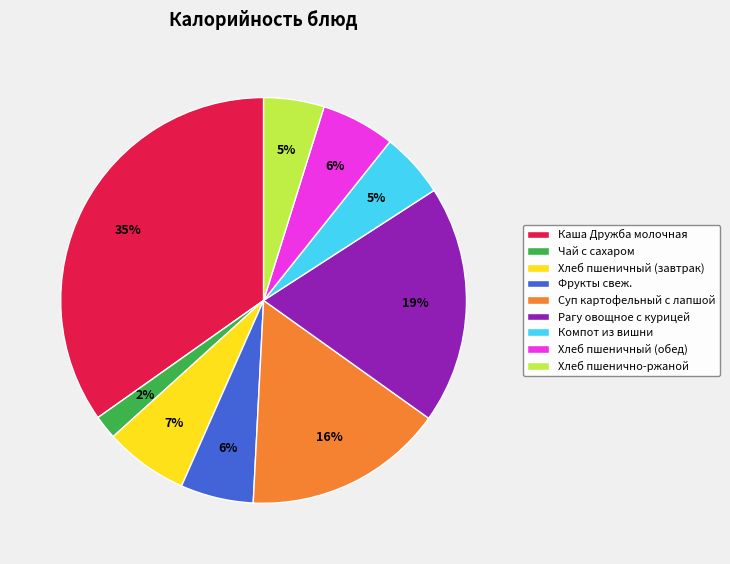

To the nearest percent, what is the difference between the Хлеб пшеничный (обед) and Хлеб пшенично-ржаной slice percentages?

1%